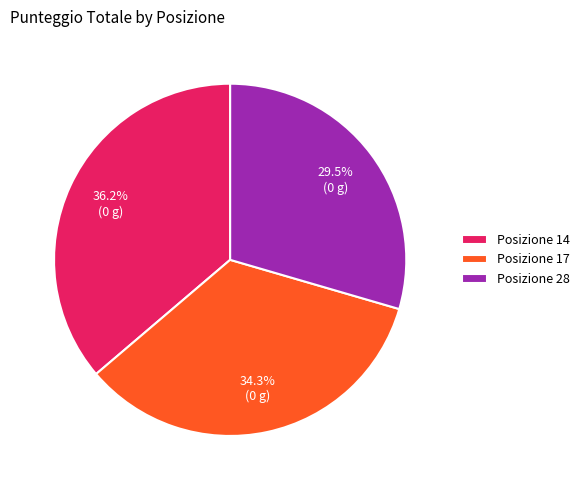

Is there a majority slice in this chart?

No